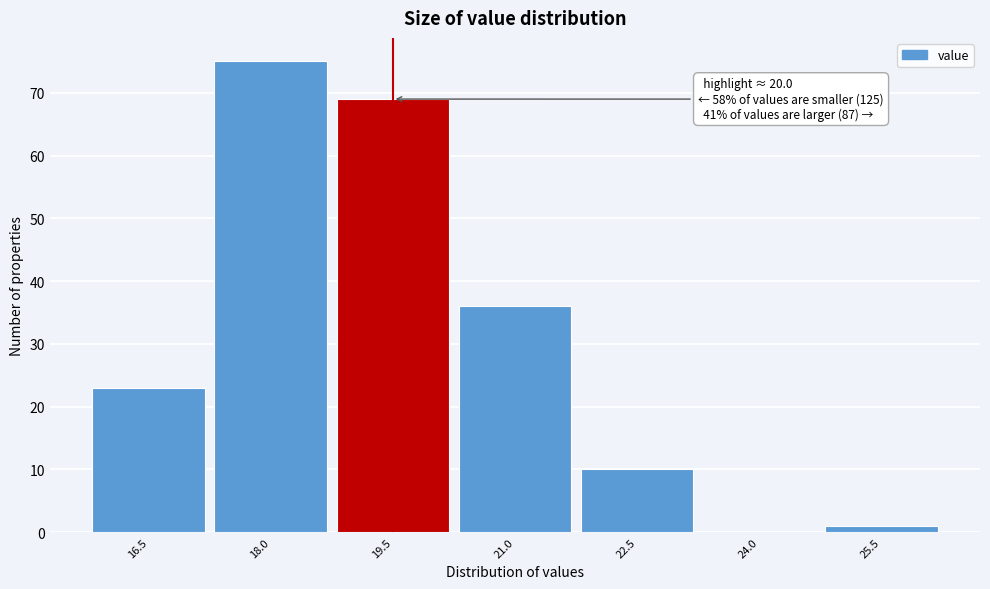

Reading right to left, transcribe all the data shown in this chart.

25.5=1	24.0=0	22.5=10	21.0=36	19.5=69	18.0=75	16.5=23